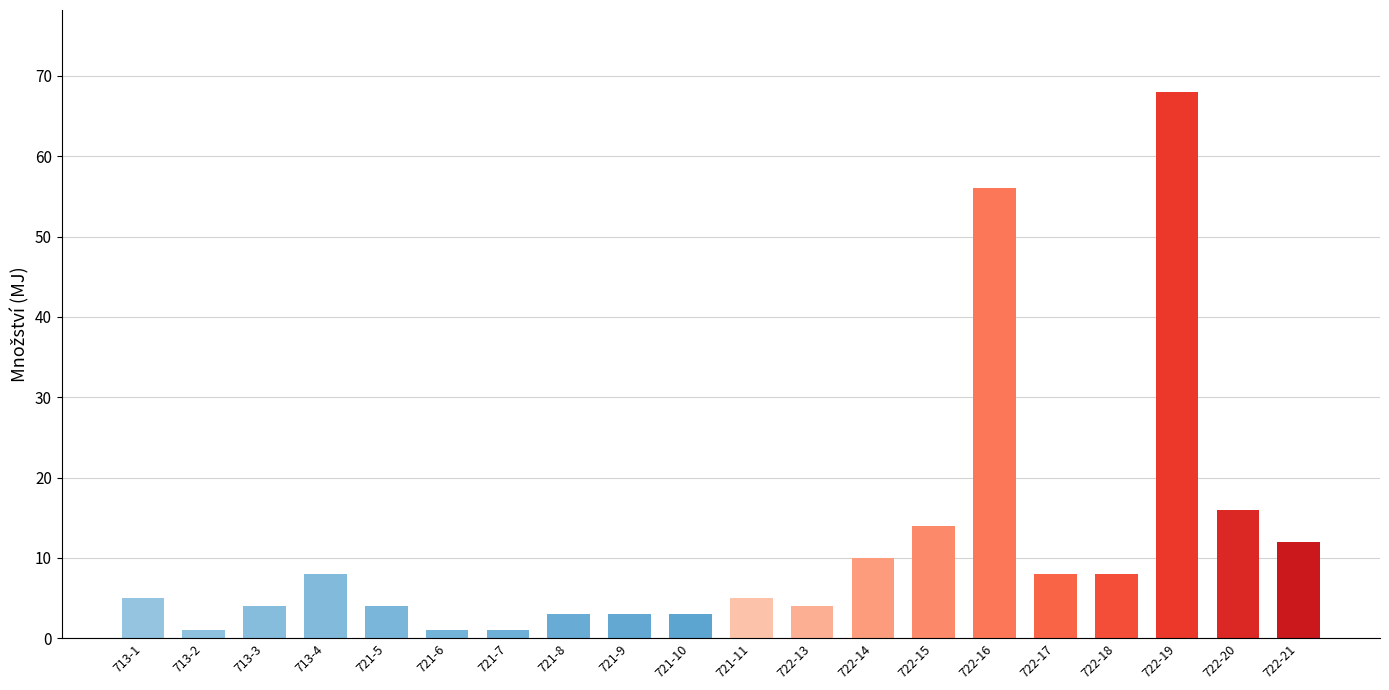

Where is the data nearest to the value 34?

722-20